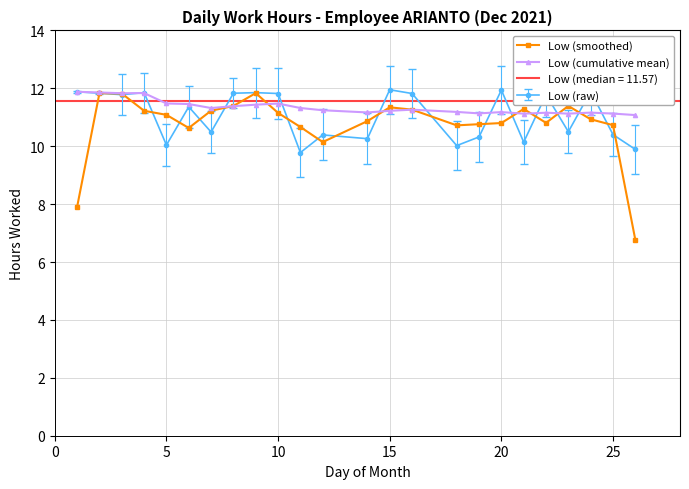

True or false: Low (cumulative mean) has more than 1 points higher than both neighbors.

True